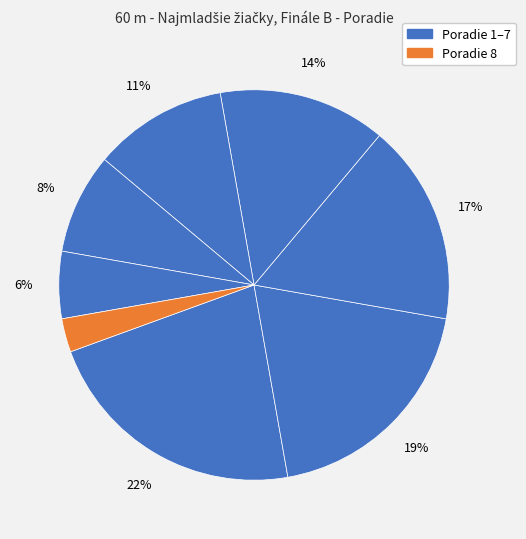

How many segments does this pie chart have?

8